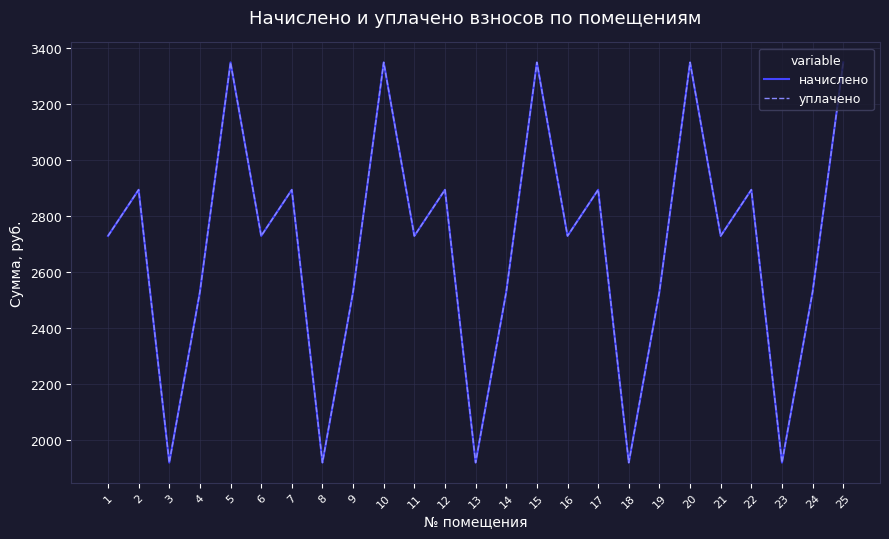

At 14, list the series in order from smallest to largest.

начислено, уплачено